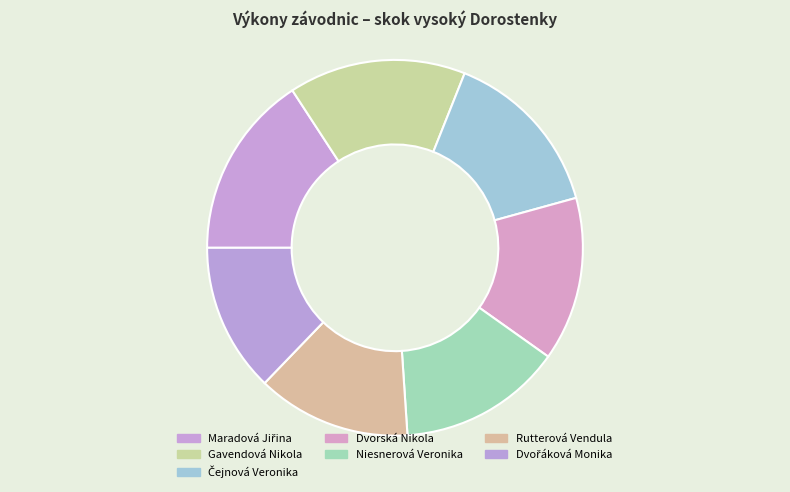

Count the number of slices in the pie.

7